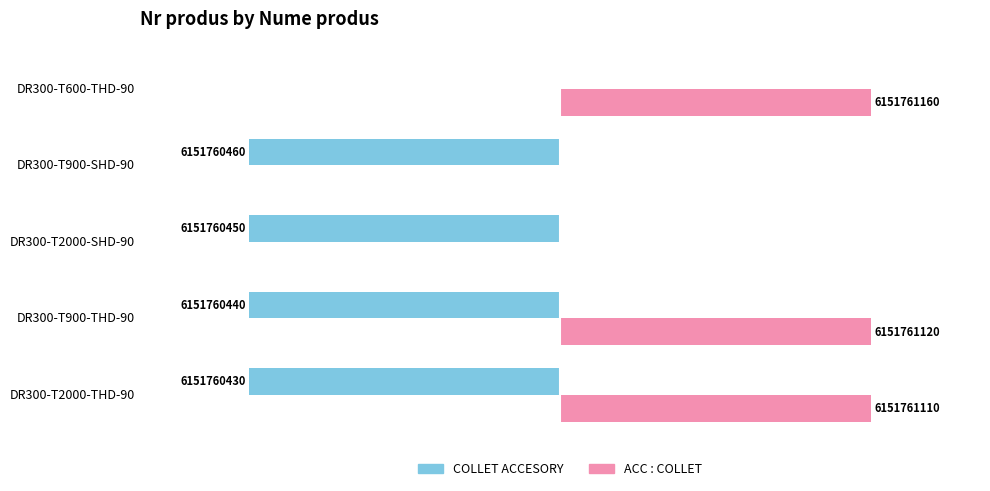

At which label is ACC : COLLET closest to 3075880580?

DR300-T2000-THD-90